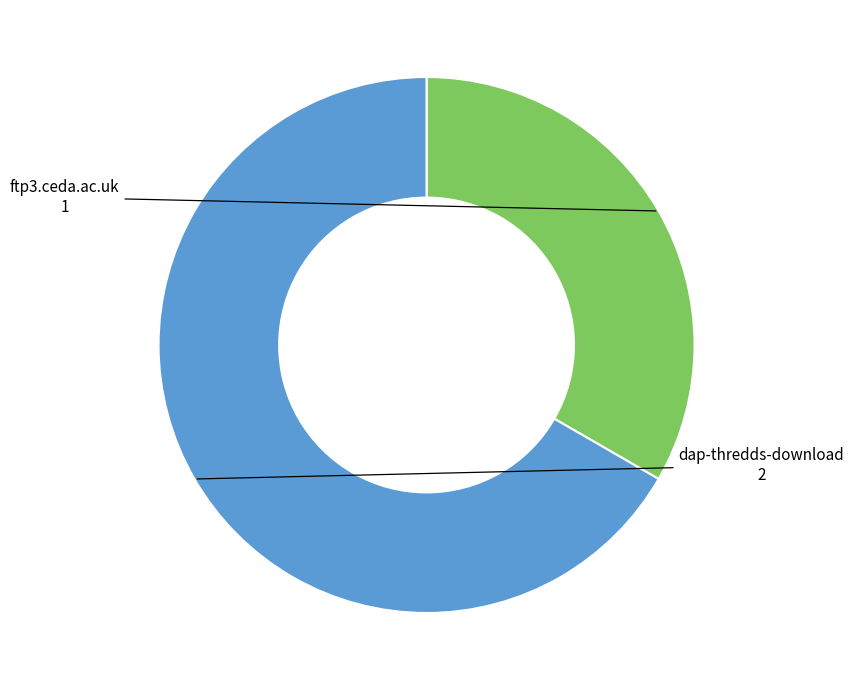

Which slice is the largest?

dap-thredds-download